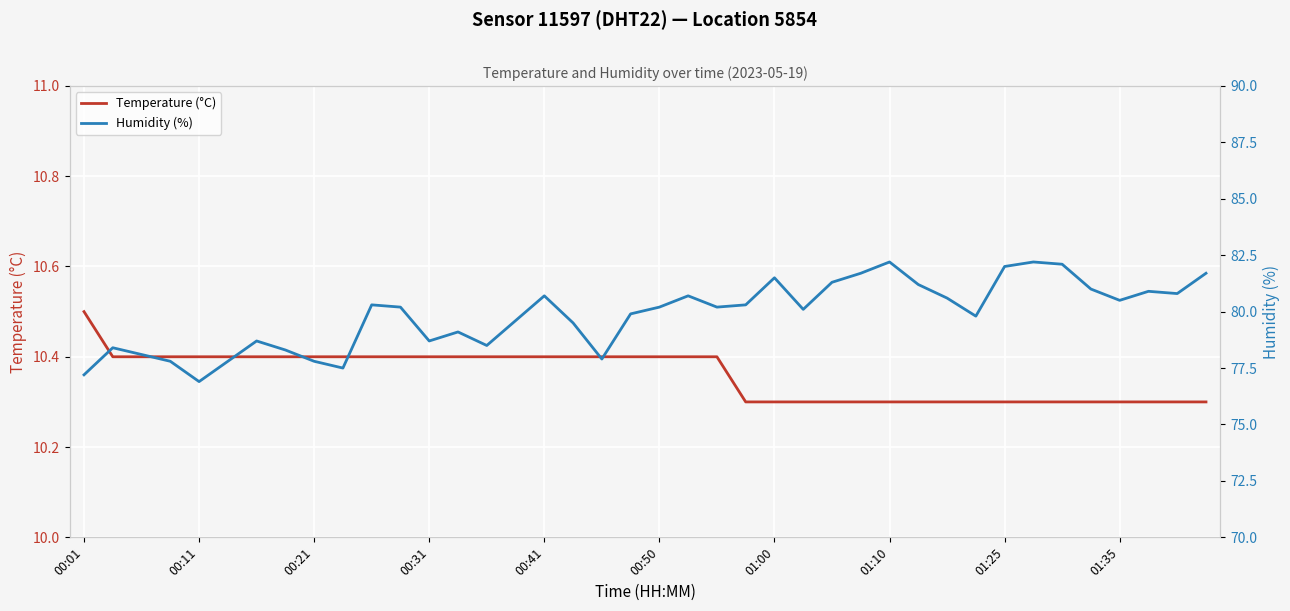

Does the chart display data point markers on the line(s)?

No